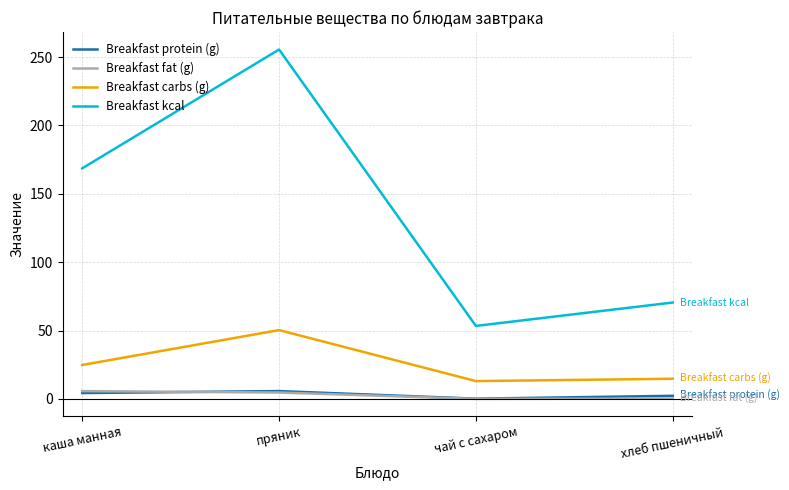

True or false: Breakfast protein (g) and Breakfast carbs (g) intersect in this chart.

False